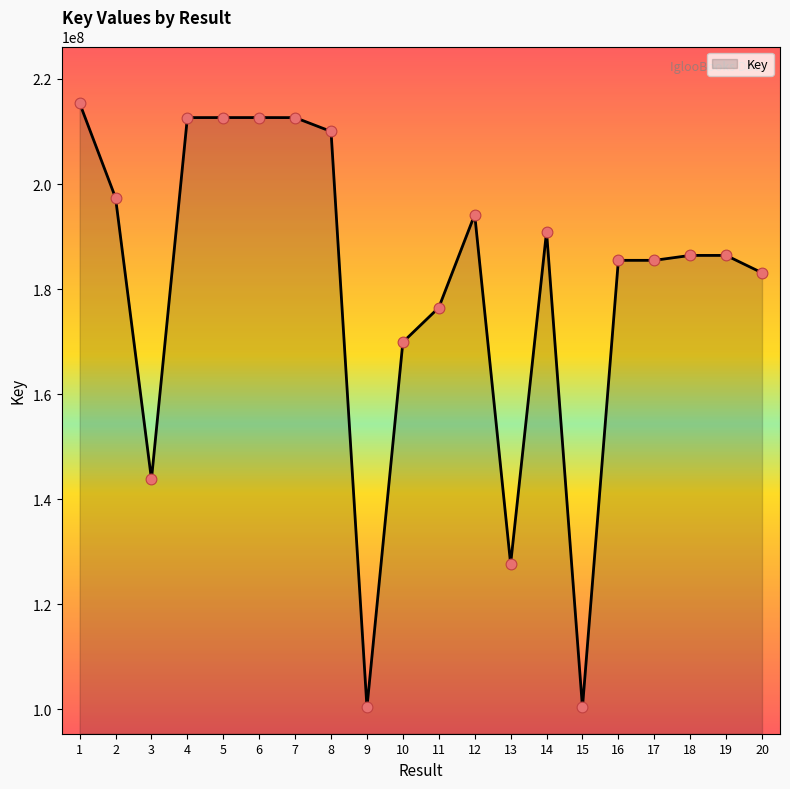

Approximately how many times larger is the value at 7 compared to 13?

1.7